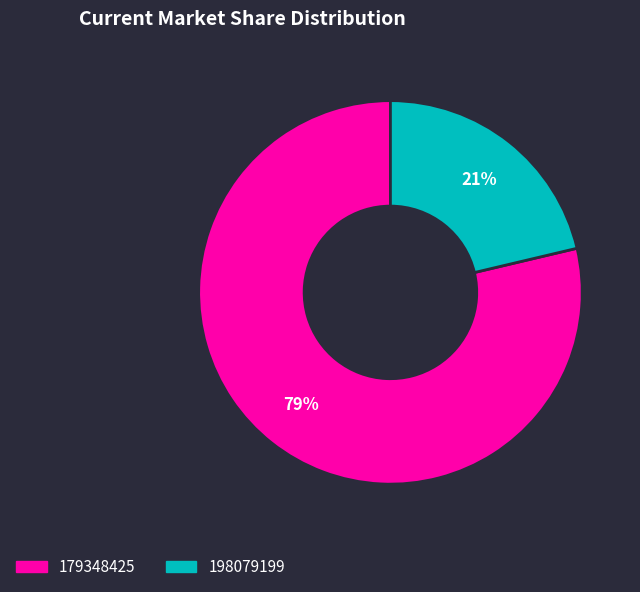

How many slices are in this pie chart?

2